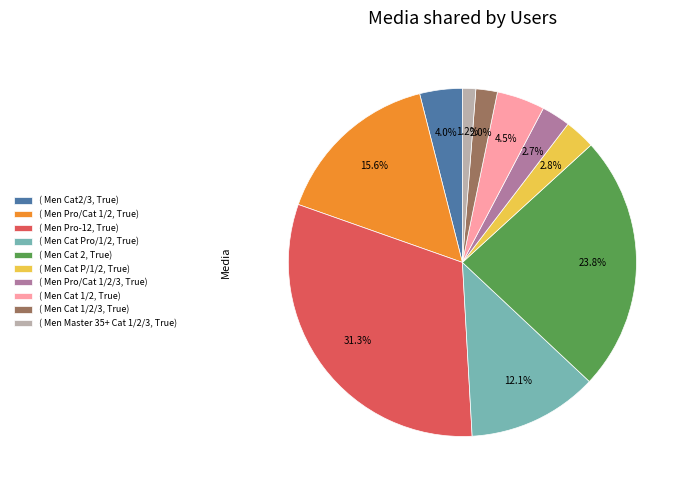

Rank the categories by value from lowest to highest.

( Men Master 35+ Cat 1/2/3, True), ( Men Cat 1/2/3, True), ( Men Pro/Cat 1/2/3, True), ( Men Cat P/1/2, True), ( Men Cat2/3, True), ( Men Cat 1/2, True), ( Men Cat Pro/1/2, True), ( Men Pro/Cat 1/2, True), ( Men Cat 2, True), ( Men Pro-12, True)